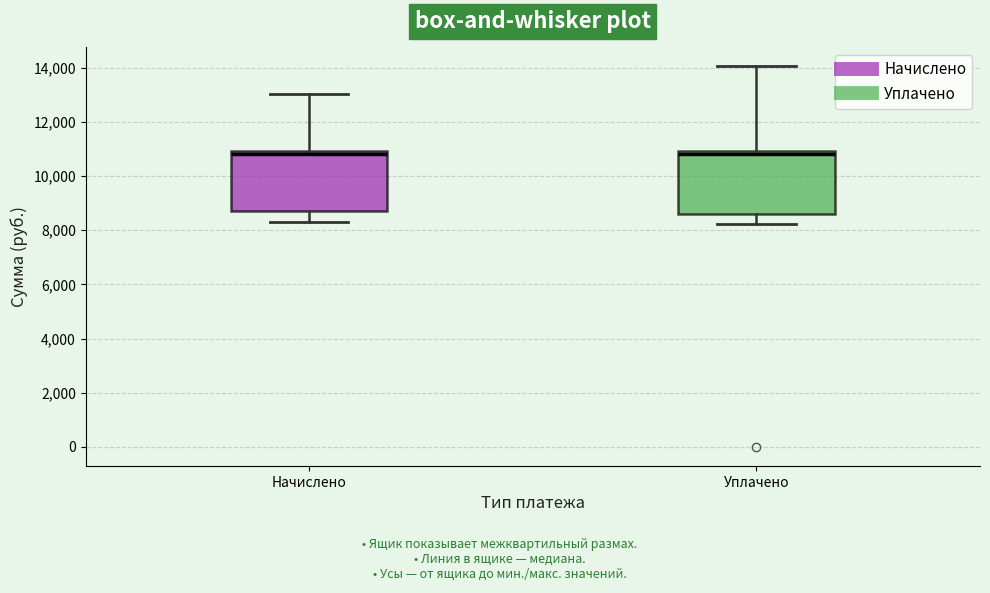

Where does the median line of the box for Уплачено sit on the y-axis? The values are not printed on the chart, so give them approximately, as read against the axis.

10800